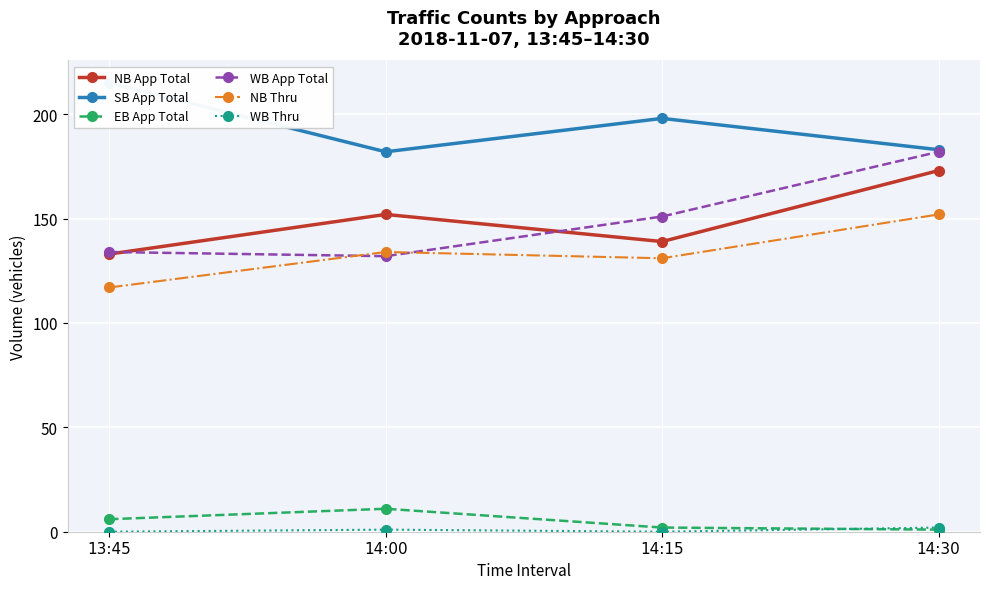

What are all the series names shown in the legend?

NB App Total, SB App Total, EB App Total, WB App Total, NB Thru, WB Thru